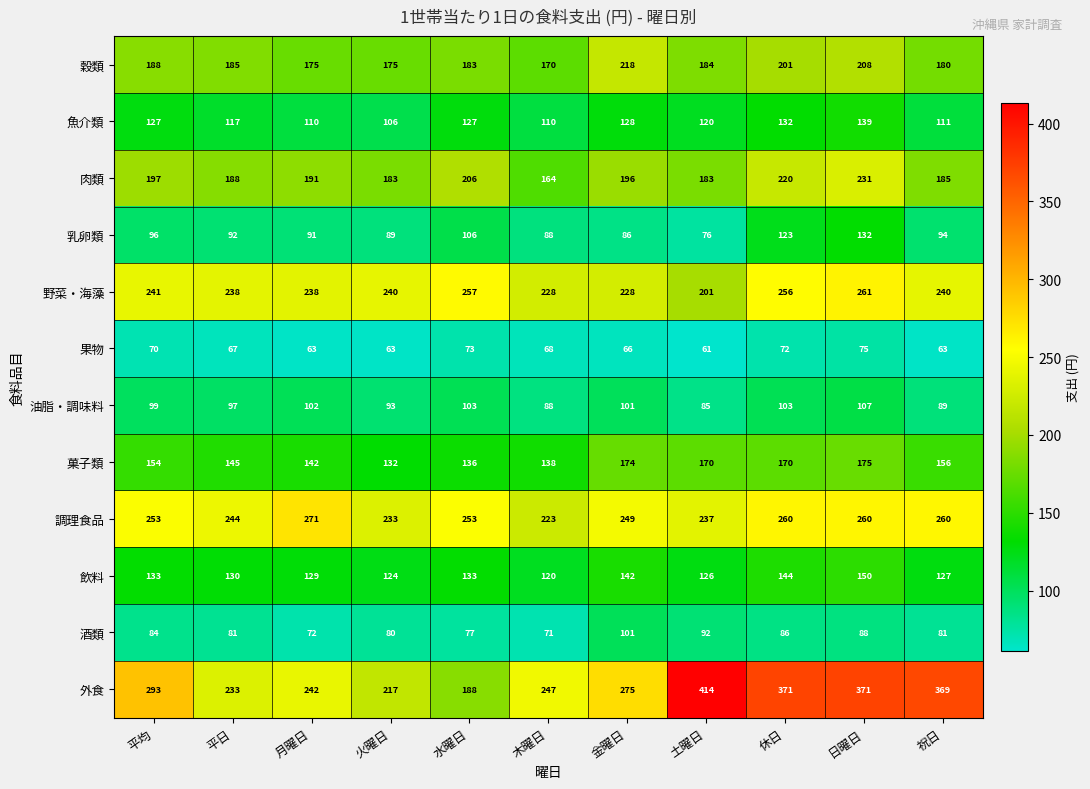

What is the sum of the 油脂・調味料 values at 水曜日 and 祝日?

192